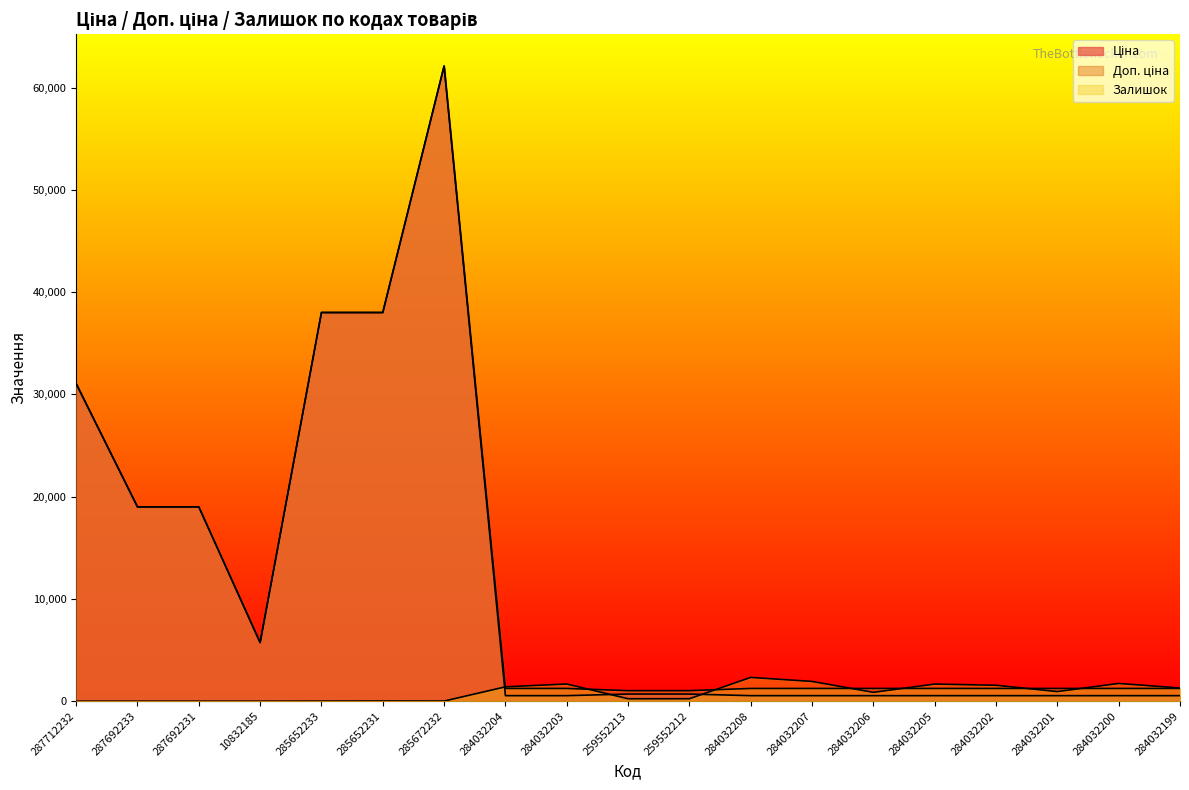

What is the approximate value of Залишок at 284032207?

1936.0